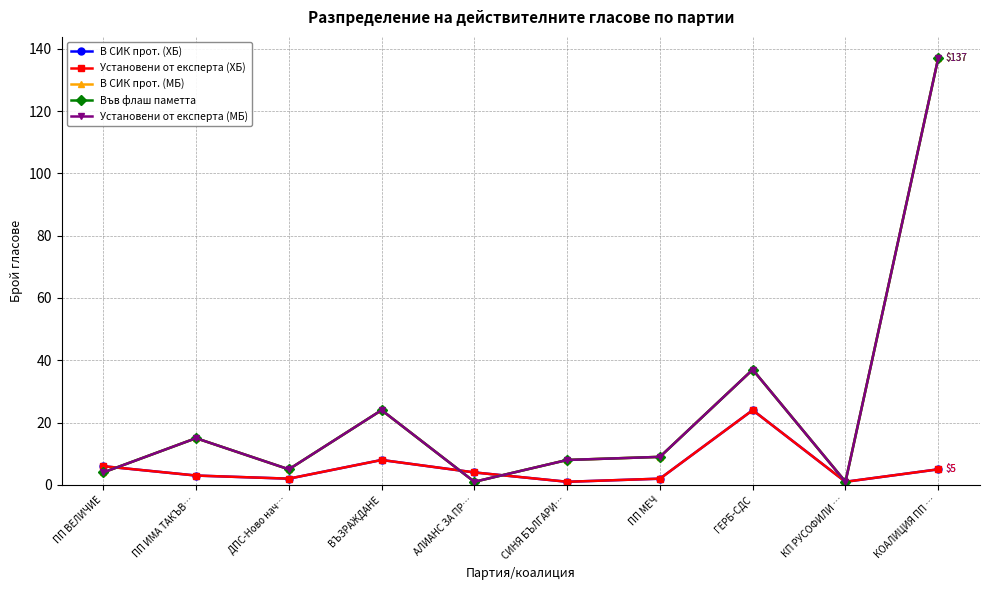

Is this an area chart (filled region under the line)?

No